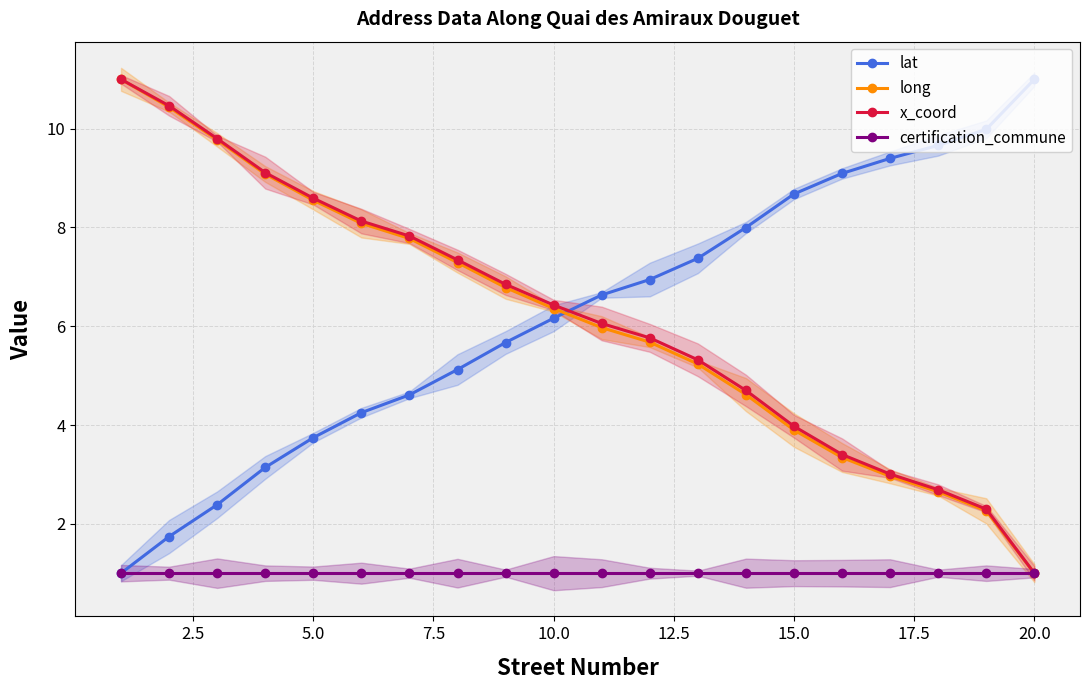

True or false: x_coord and lat cross at least once.

True